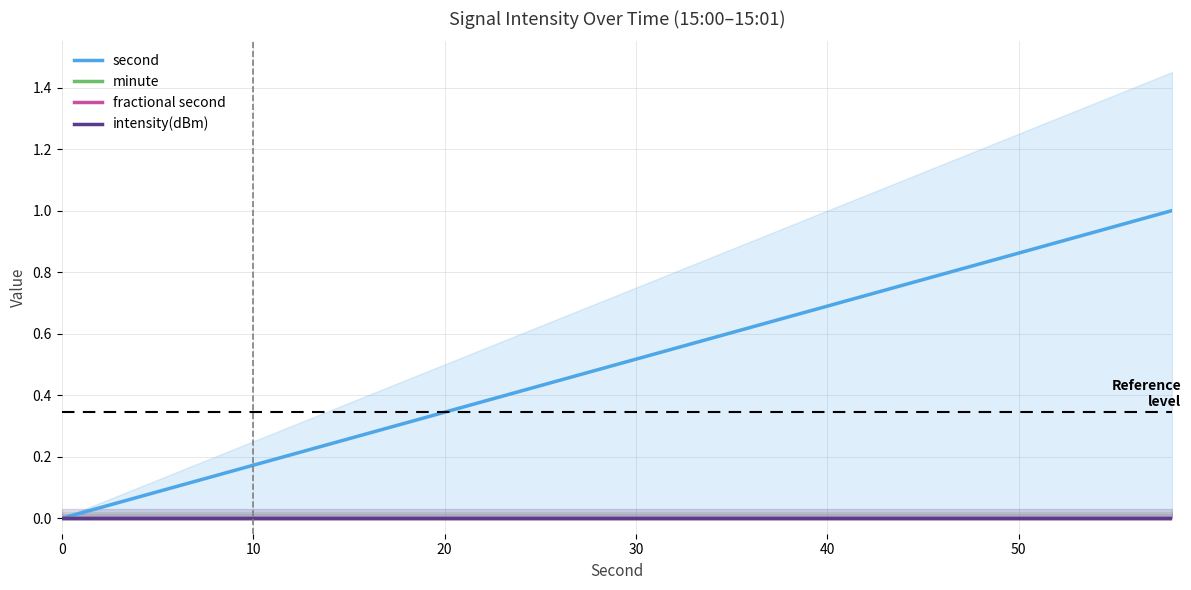

True or false: second has more than 1 points higher than both neighbors.

False